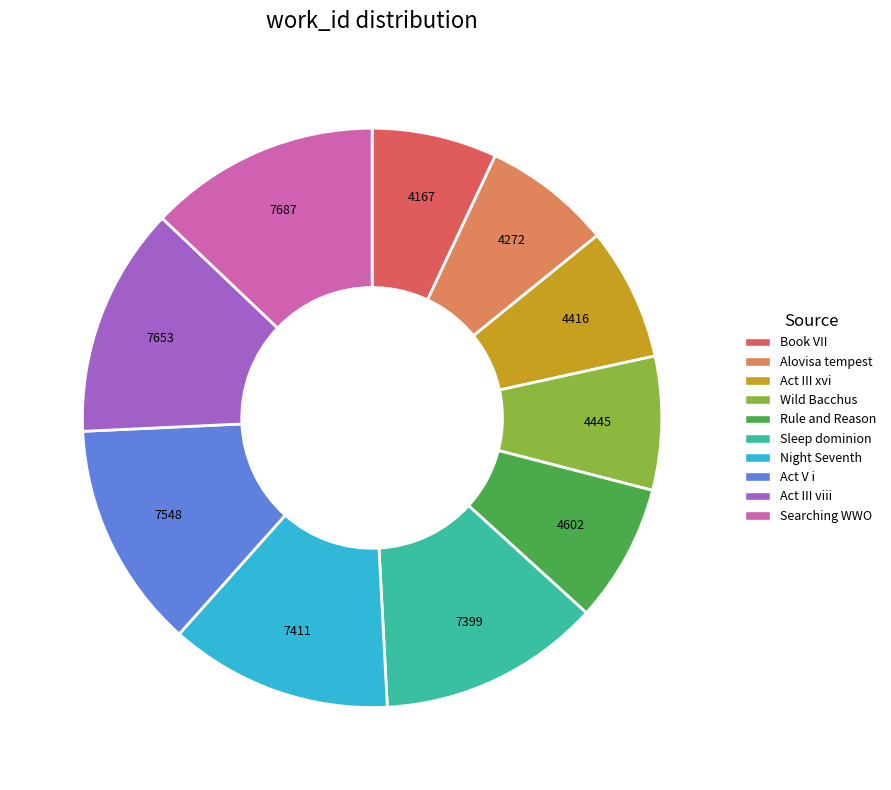

True or false: Book VII accounts for 7% of the total.

True